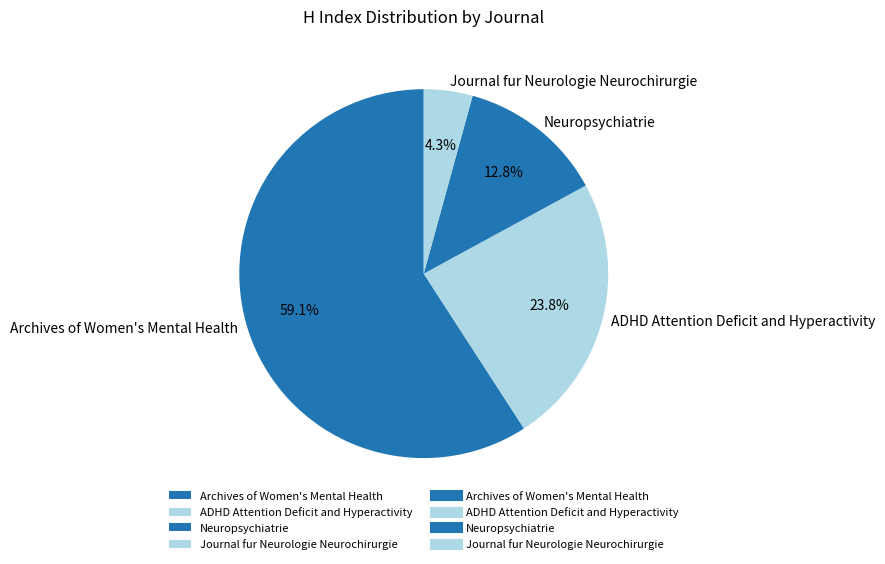

To the nearest percent, what is the combined percentage of Journal fur Neurologie Neurochirurgie and Archives of Women's Mental Health?

63%